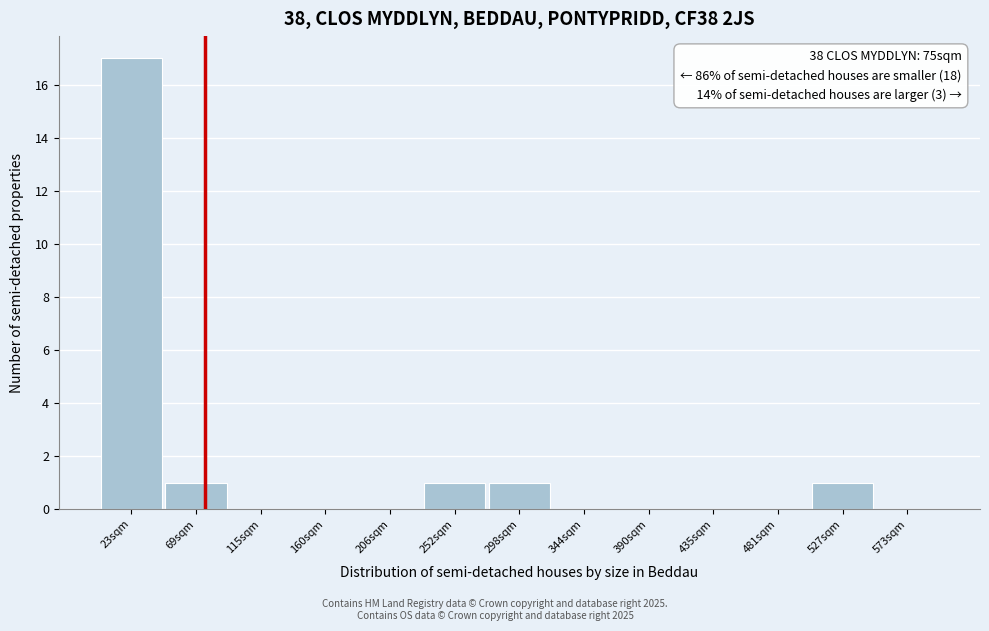

Which range on the x-axis has the tallest bar?

0 to 45